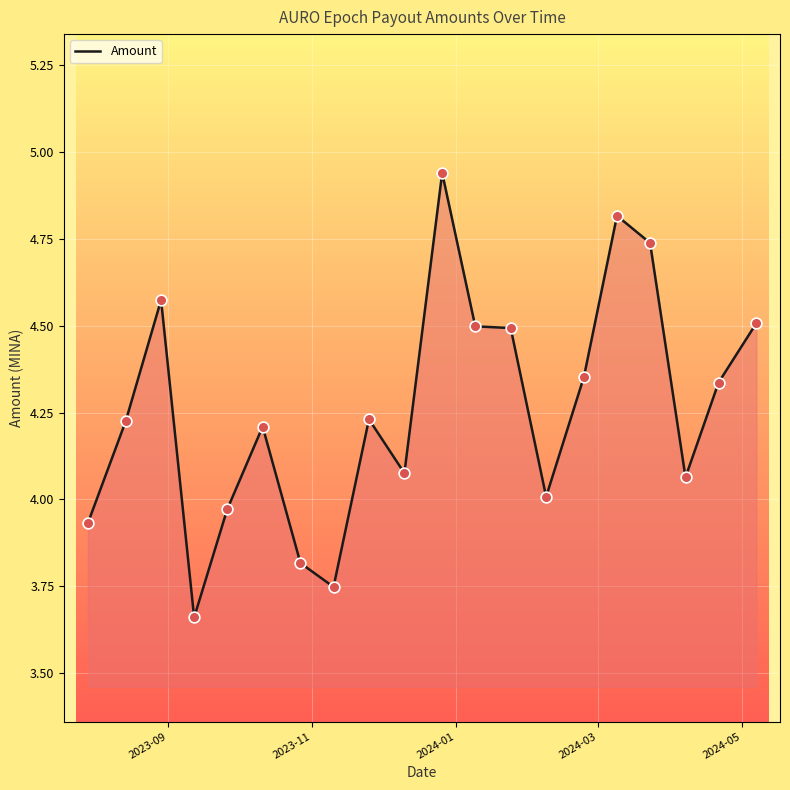

What is the difference between the maximum and minimum values?

1.3